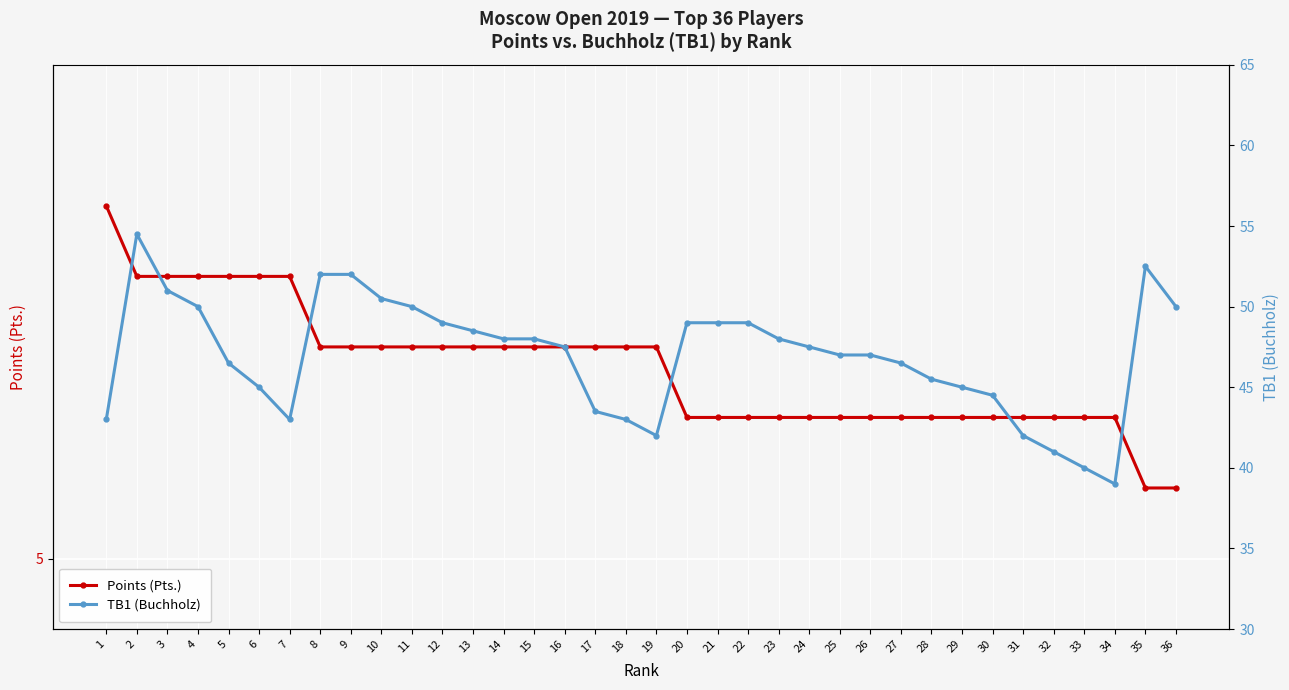

True or false: TB1 (Buchholz) and Points (Pts.) cross at least once.

False